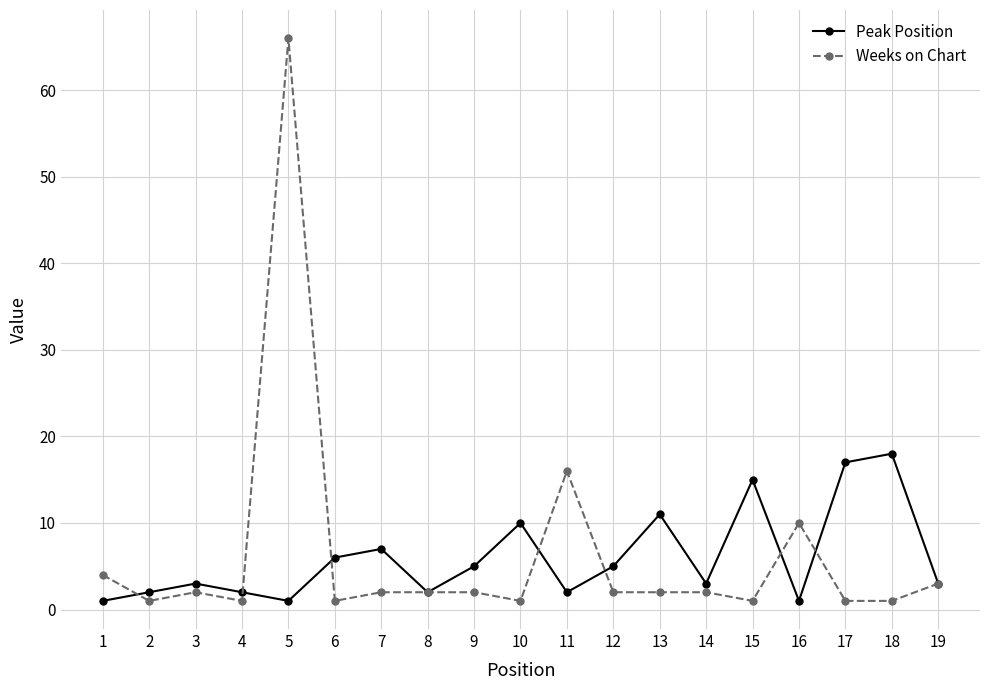

Where do Peak Position and Weeks on Chart first cross each other?

1 and 2